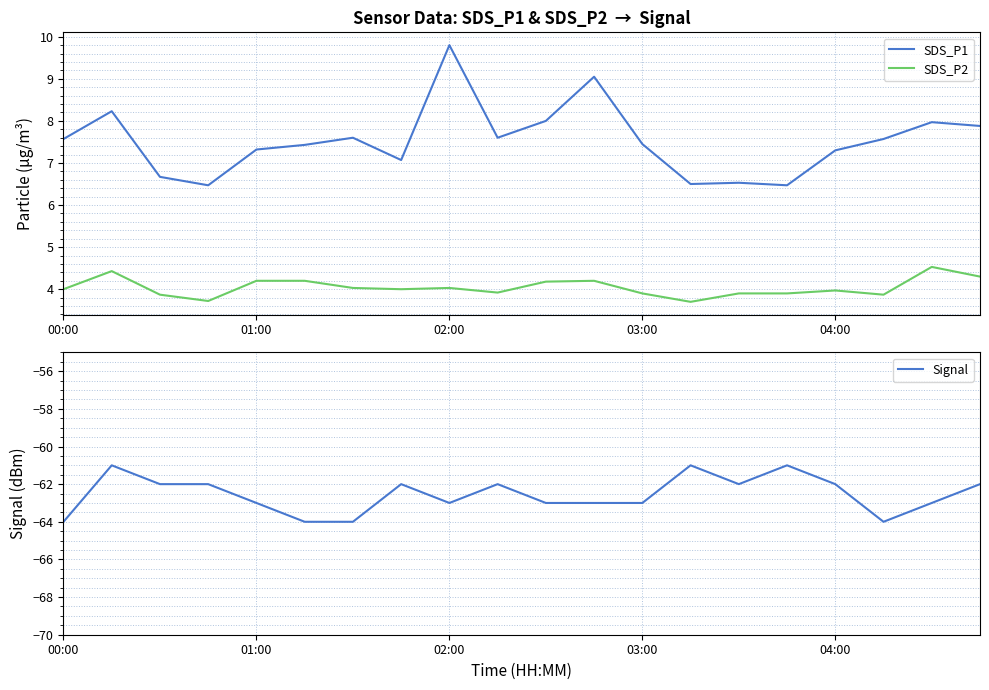

What is the difference between the highest and lowest values at 9?

69.6